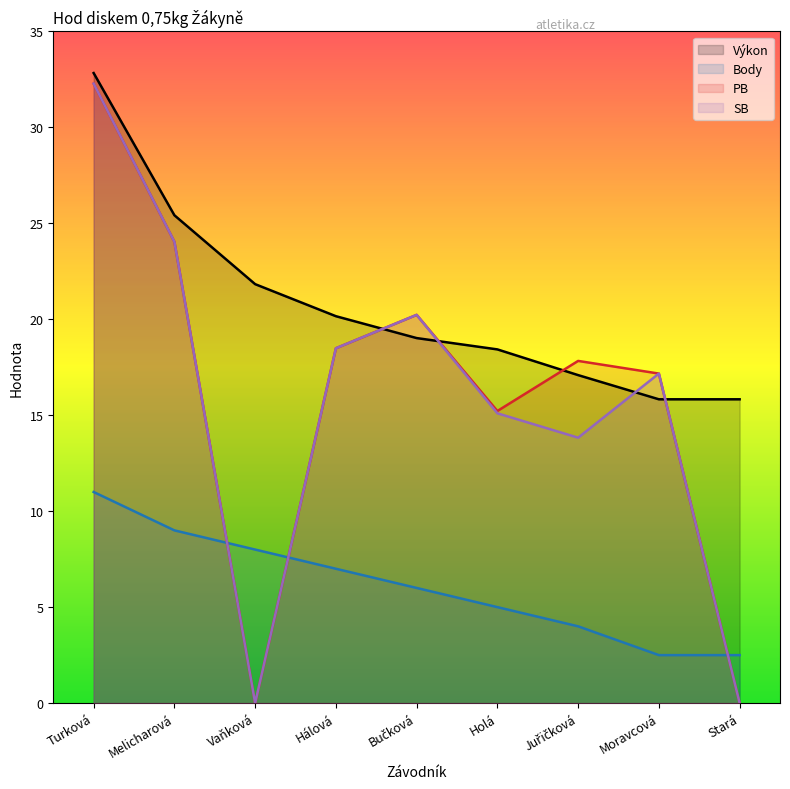

Rank the series at Vaňková from highest to lowest value.

Výkon, Body, PB, SB